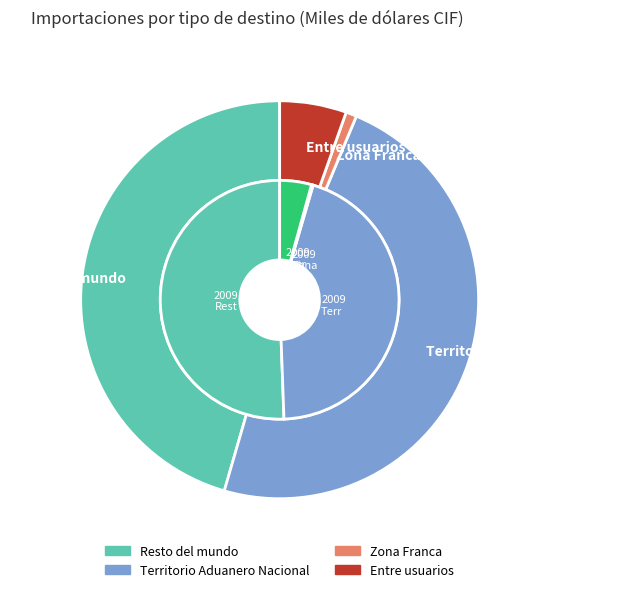

At Zona Franca, list the series in order from largest to smallest.

Territorio Aduanero Nacional, Resto del mundo, Entre usuarios, Zona Franca